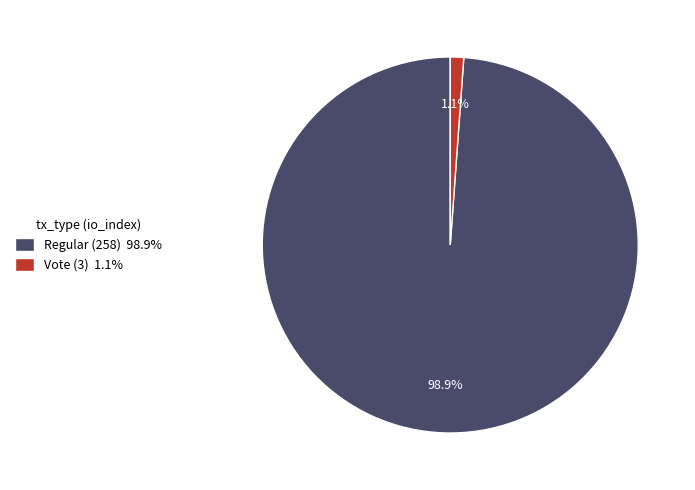

Which has a higher value, Vote (3) 1.1% or Regular (258) 98.9%?

Regular (258) 98.9%